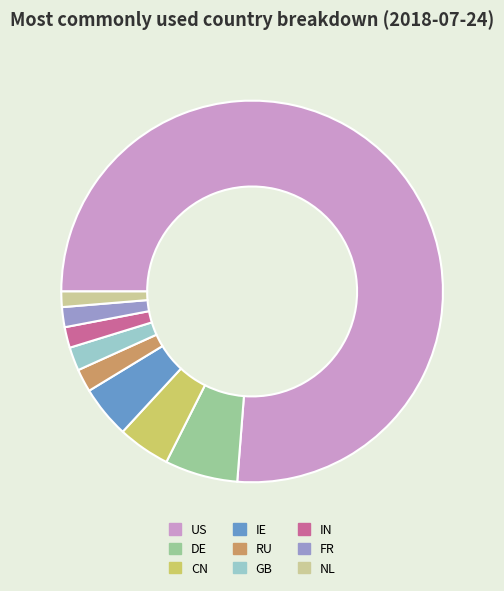

Combined, do DE and NL account for over 50%?

No